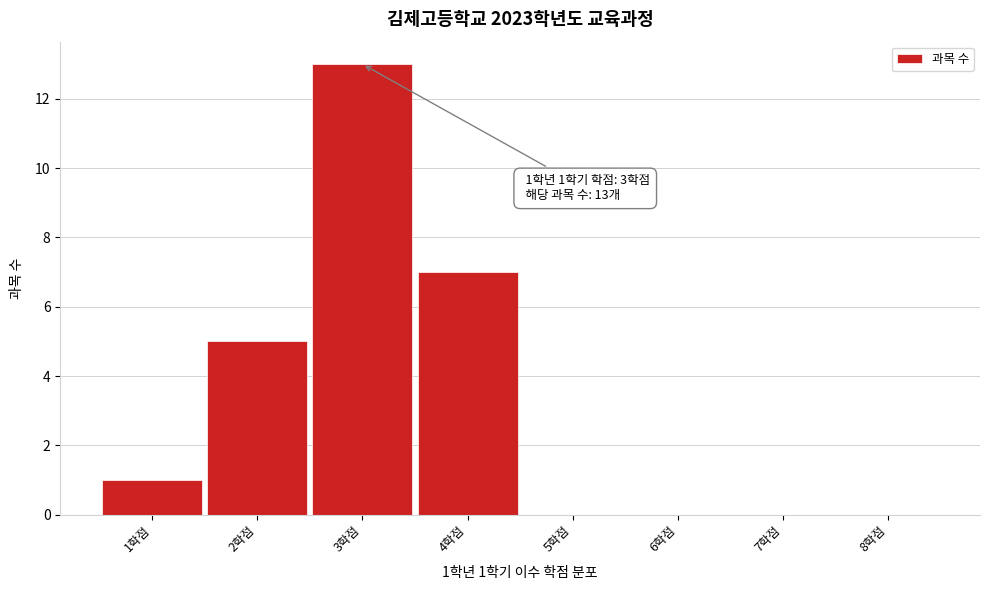

Over which range of the x-axis is the bar tallest?

2.5 to 3.5